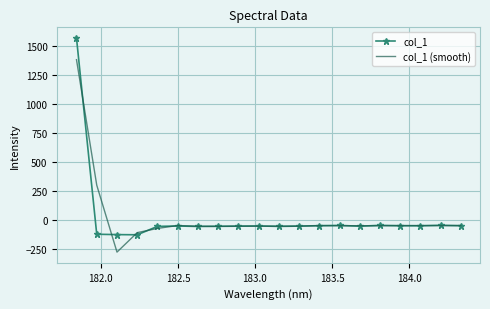

Which series has the largest range (max minus min)?

col_1